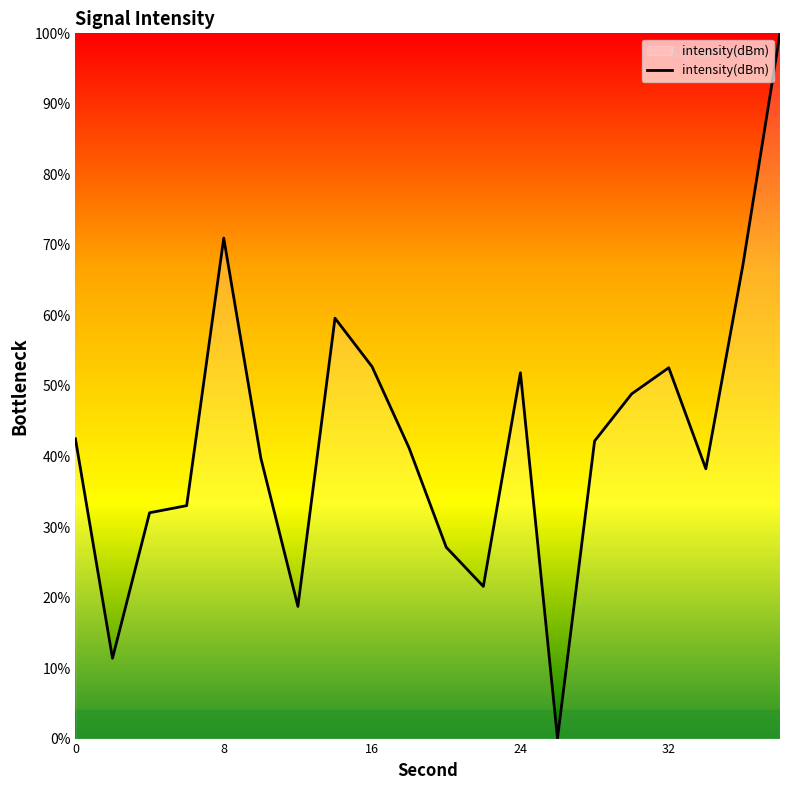

How many lines are shown in the chart?

1